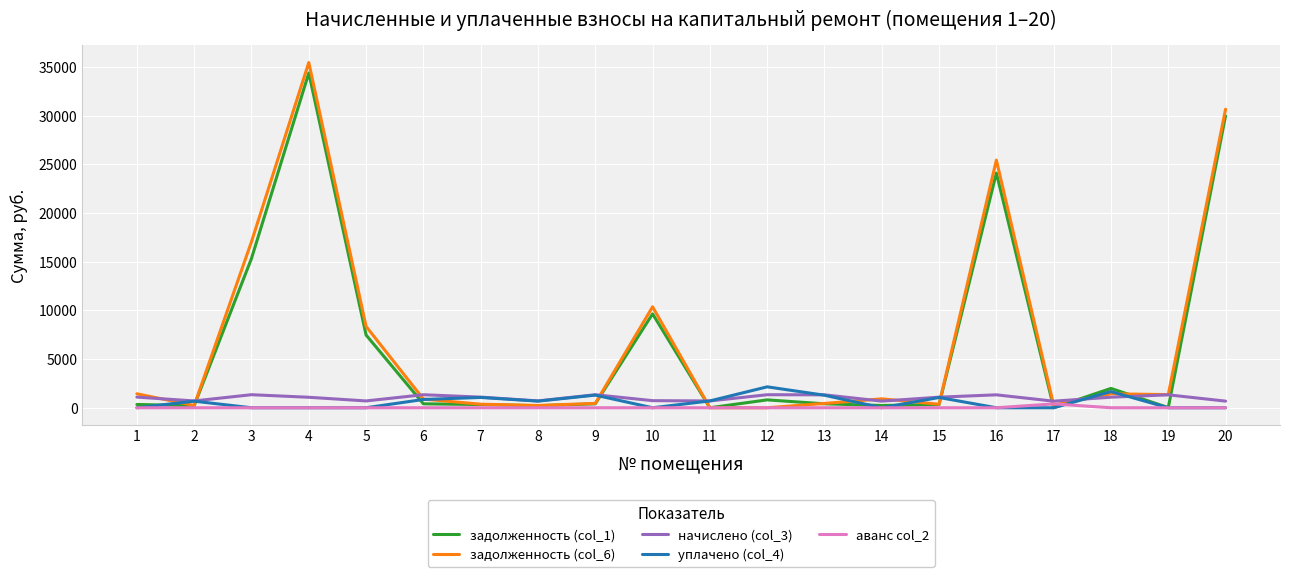

What is the greatest value displayed?

35469.3